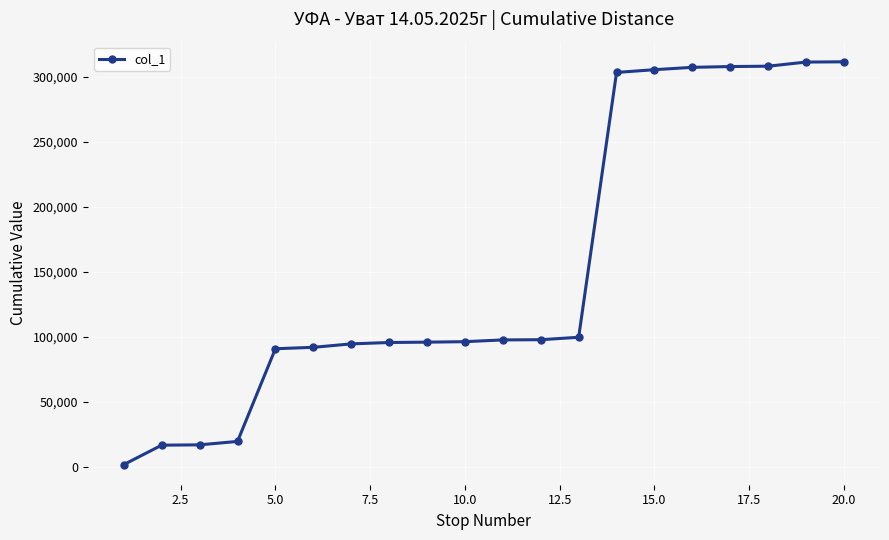

What is the average value?

153599